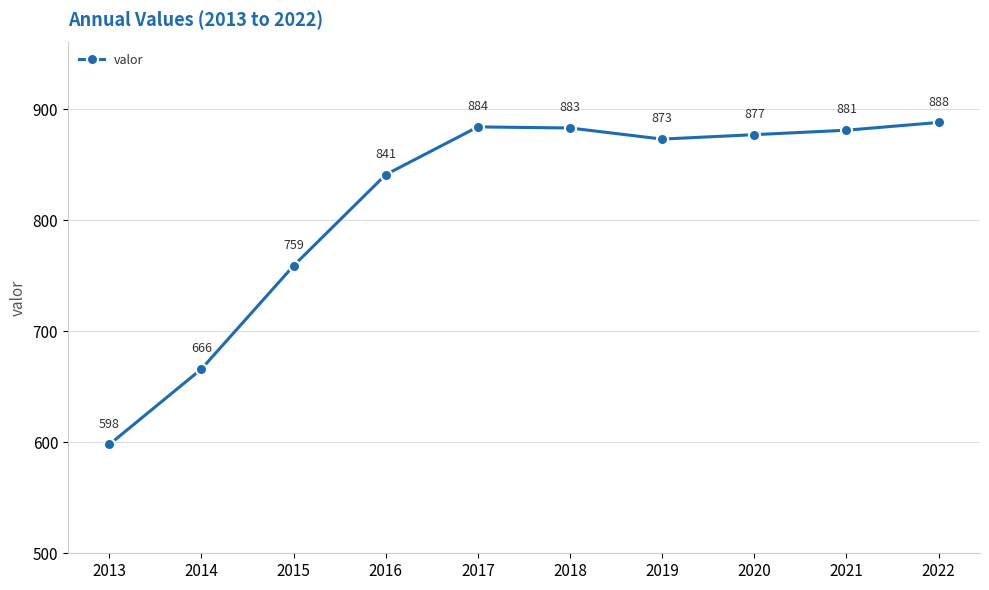

What is the difference between the values at 2013 and 2020?

279